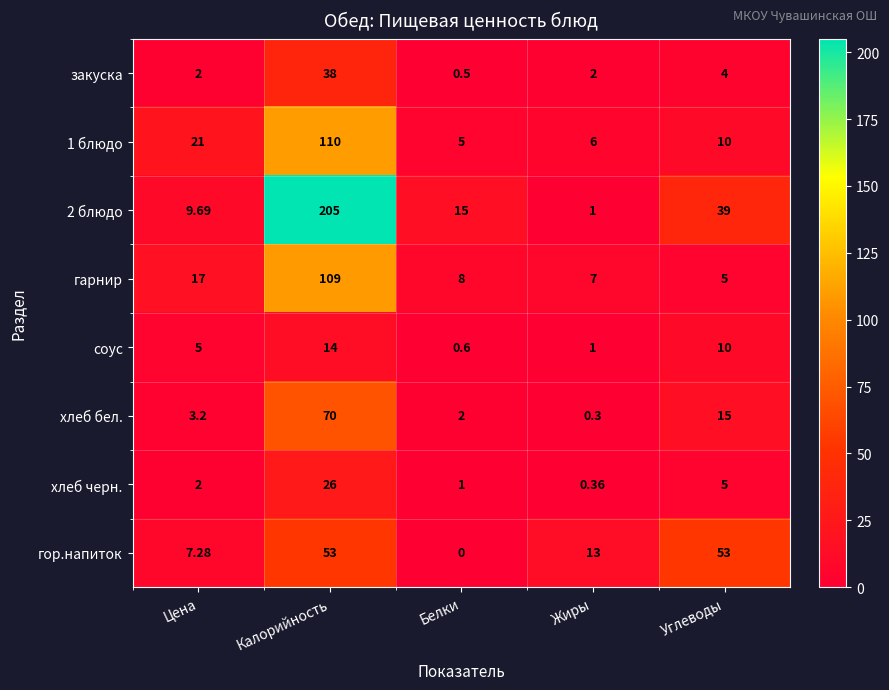

At which label is хлеб бел. closest to 35?

Углеводы